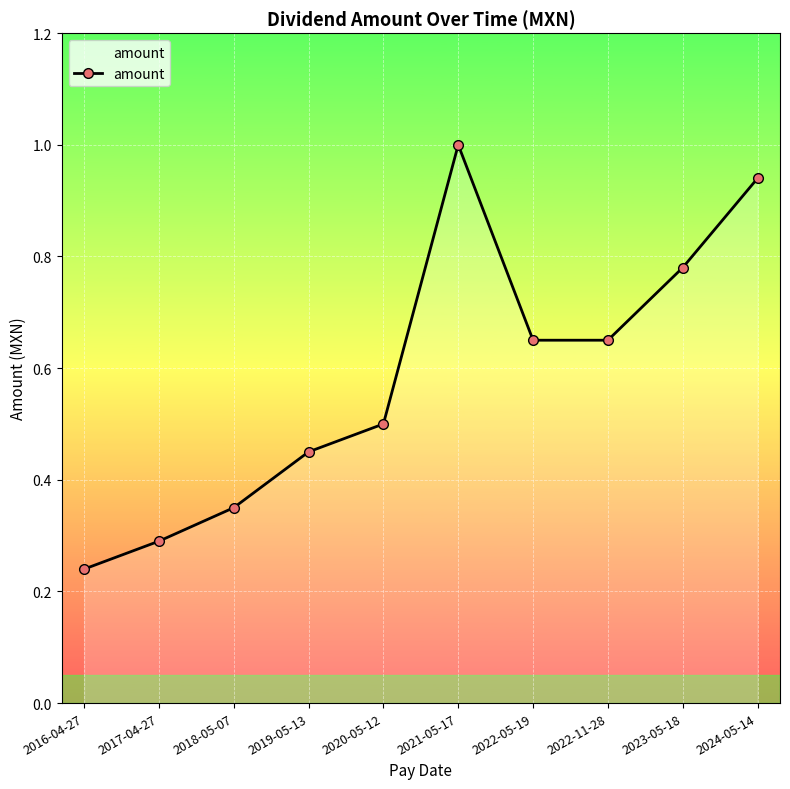

How many interior local peaks (higher than both neighbors) does the data have?

1